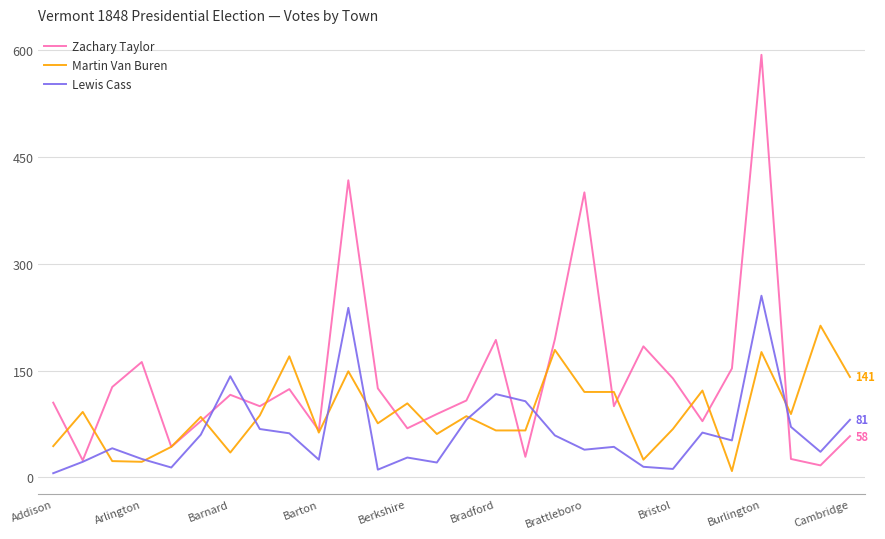

What is the greatest value displayed?

593